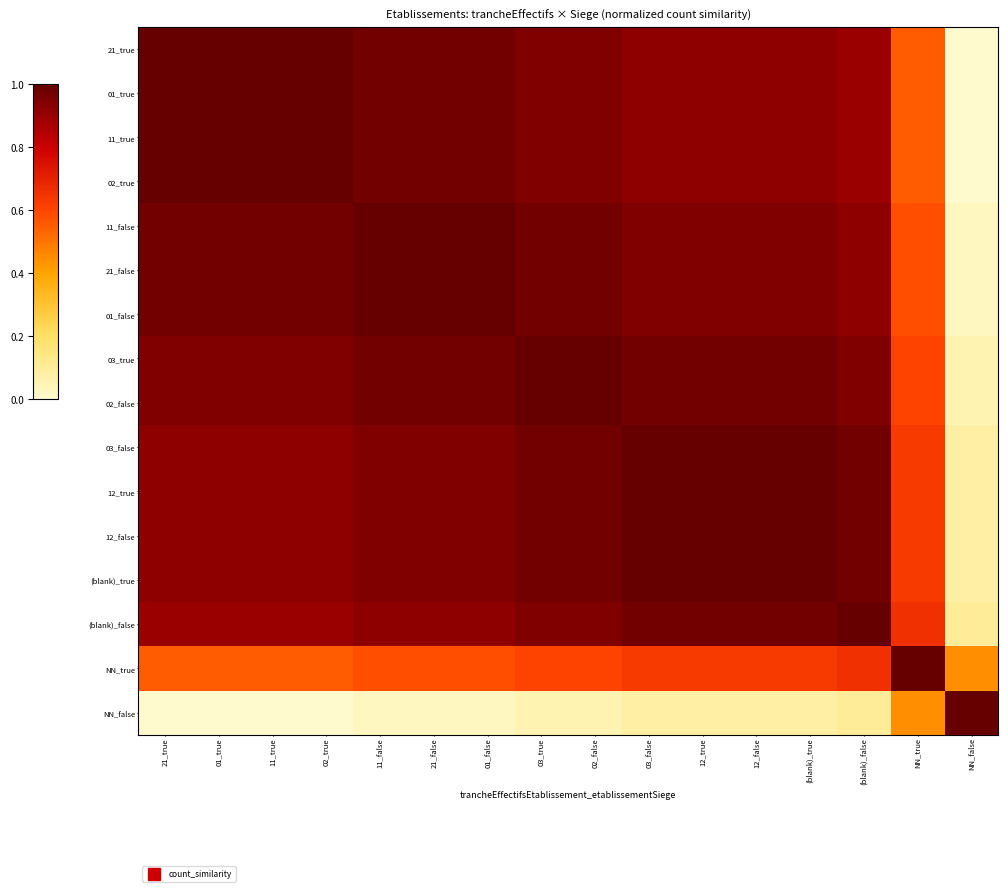

Reading right to left, what are all the values shown in this chart?

21_true: NN_false=0.0	NN_true=0.6	(blank)_false=0.9	(blank)_true=0.9	12_false=0.9	12_true=0.9	03_false=0.9	02_false=0.9	03_true=0.9	01_false=1.0	21_false=1.0	11_false=1.0	02_true=1.0	11_true=1.0	01_true=1.0	21_true=1.0
01_true: NN_false=0.0	NN_true=0.6	(blank)_false=0.9	(blank)_true=0.9	12_false=0.9	12_true=0.9	03_false=0.9	02_false=0.9	03_true=0.9	01_false=1.0	21_false=1.0	11_false=1.0	02_true=1.0	11_true=1.0	01_true=1.0	21_true=1.0
11_true: NN_false=0.0	NN_true=0.6	(blank)_false=0.9	(blank)_true=0.9	12_false=0.9	12_true=0.9	03_false=0.9	02_false=0.9	03_true=0.9	01_false=1.0	21_false=1.0	11_false=1.0	02_true=1.0	11_true=1.0	01_true=1.0	21_true=1.0
02_true: NN_false=0.0	NN_true=0.6	(blank)_false=0.9	(blank)_true=0.9	12_false=0.9	12_true=0.9	03_false=0.9	02_false=0.9	03_true=0.9	01_false=1.0	21_false=1.0	11_false=1.0	02_true=1.0	11_true=1.0	01_true=1.0	21_true=1.0
11_false: NN_false=0.0	NN_true=0.6	(blank)_false=0.9	(blank)_true=0.9	12_false=0.9	12_true=0.9	03_false=0.9	02_false=1.0	03_true=1.0	01_false=1.0	21_false=1.0	11_false=1.0	02_true=1.0	11_true=1.0	01_true=1.0	21_true=1.0
21_false: NN_false=0.0	NN_true=0.6	(blank)_false=0.9	(blank)_true=0.9	12_false=0.9	12_true=0.9	03_false=0.9	02_false=1.0	03_true=1.0	01_false=1.0	21_false=1.0	11_false=1.0	02_true=1.0	11_true=1.0	01_true=1.0	21_true=1.0
01_false: NN_false=0.0	NN_true=0.6	(blank)_false=0.9	(blank)_true=0.9	12_false=0.9	12_true=0.9	03_false=0.9	02_false=1.0	03_true=1.0	01_false=1.0	21_false=1.0	11_false=1.0	02_true=1.0	11_true=1.0	01_true=1.0	21_true=1.0
03_true: NN_false=0.1	NN_true=0.6	(blank)_false=0.9	(blank)_true=1.0	12_false=1.0	12_true=1.0	03_false=1.0	02_false=1.0	03_true=1.0	01_false=1.0	21_false=1.0	11_false=1.0	02_true=0.9	11_true=0.9	01_true=0.9	21_true=0.9
02_false: NN_false=0.1	NN_true=0.6	(blank)_false=0.9	(blank)_true=1.0	12_false=1.0	12_true=1.0	03_false=1.0	02_false=1.0	03_true=1.0	01_false=1.0	21_false=1.0	11_false=1.0	02_true=0.9	11_true=0.9	01_true=0.9	21_true=0.9
03_false: NN_false=0.1	NN_true=0.6	(blank)_false=1.0	(blank)_true=1.0	12_false=1.0	12_true=1.0	03_false=1.0	02_false=1.0	03_true=1.0	01_false=0.9	21_false=0.9	11_false=0.9	02_true=0.9	11_true=0.9	01_true=0.9	21_true=0.9
12_true: NN_false=0.1	NN_true=0.6	(blank)_false=1.0	(blank)_true=1.0	12_false=1.0	12_true=1.0	03_false=1.0	02_false=1.0	03_true=1.0	01_false=0.9	21_false=0.9	11_false=0.9	02_true=0.9	11_true=0.9	01_true=0.9	21_true=0.9
12_false: NN_false=0.1	NN_true=0.6	(blank)_false=1.0	(blank)_true=1.0	12_false=1.0	12_true=1.0	03_false=1.0	02_false=1.0	03_true=1.0	01_false=0.9	21_false=0.9	11_false=0.9	02_true=0.9	11_true=0.9	01_true=0.9	21_true=0.9
(blank)_true: NN_false=0.1	NN_true=0.6	(blank)_false=1.0	(blank)_true=1.0	12_false=1.0	12_true=1.0	03_false=1.0	02_false=1.0	03_true=1.0	01_false=0.9	21_false=0.9	11_false=0.9	02_true=0.9	11_true=0.9	01_true=0.9	21_true=0.9
(blank)_false: NN_false=0.1	NN_true=0.7	(blank)_false=1.0	(blank)_true=1.0	12_false=1.0	12_true=1.0	03_false=1.0	02_false=0.9	03_true=0.9	01_false=0.9	21_false=0.9	11_false=0.9	02_true=0.9	11_true=0.9	01_true=0.9	21_true=0.9
NN_true: NN_false=0.4	NN_true=1.0	(blank)_false=0.7	(blank)_true=0.6	12_false=0.6	12_true=0.6	03_false=0.6	02_false=0.6	03_true=0.6	01_false=0.6	21_false=0.6	11_false=0.6	02_true=0.6	11_true=0.6	01_true=0.6	21_true=0.6
NN_false: NN_false=1.0	NN_true=0.4	(blank)_false=0.1	(blank)_true=0.1	12_false=0.1	12_true=0.1	03_false=0.1	02_false=0.1	03_true=0.1	01_false=0.0	21_false=0.0	11_false=0.0	02_true=0.0	11_true=0.0	01_true=0.0	21_true=0.0